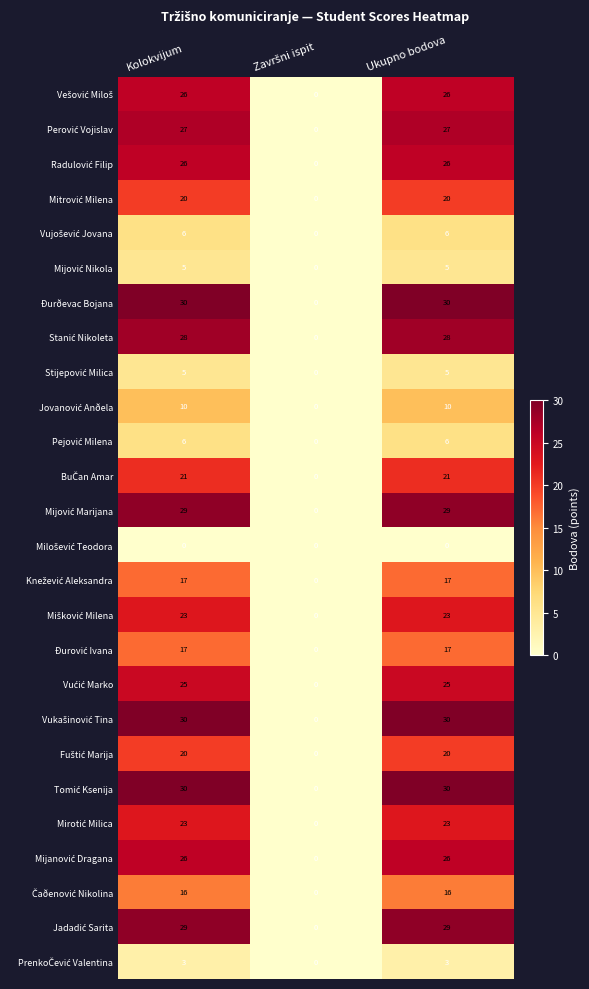

What is the maximum value shown in the chart?

30